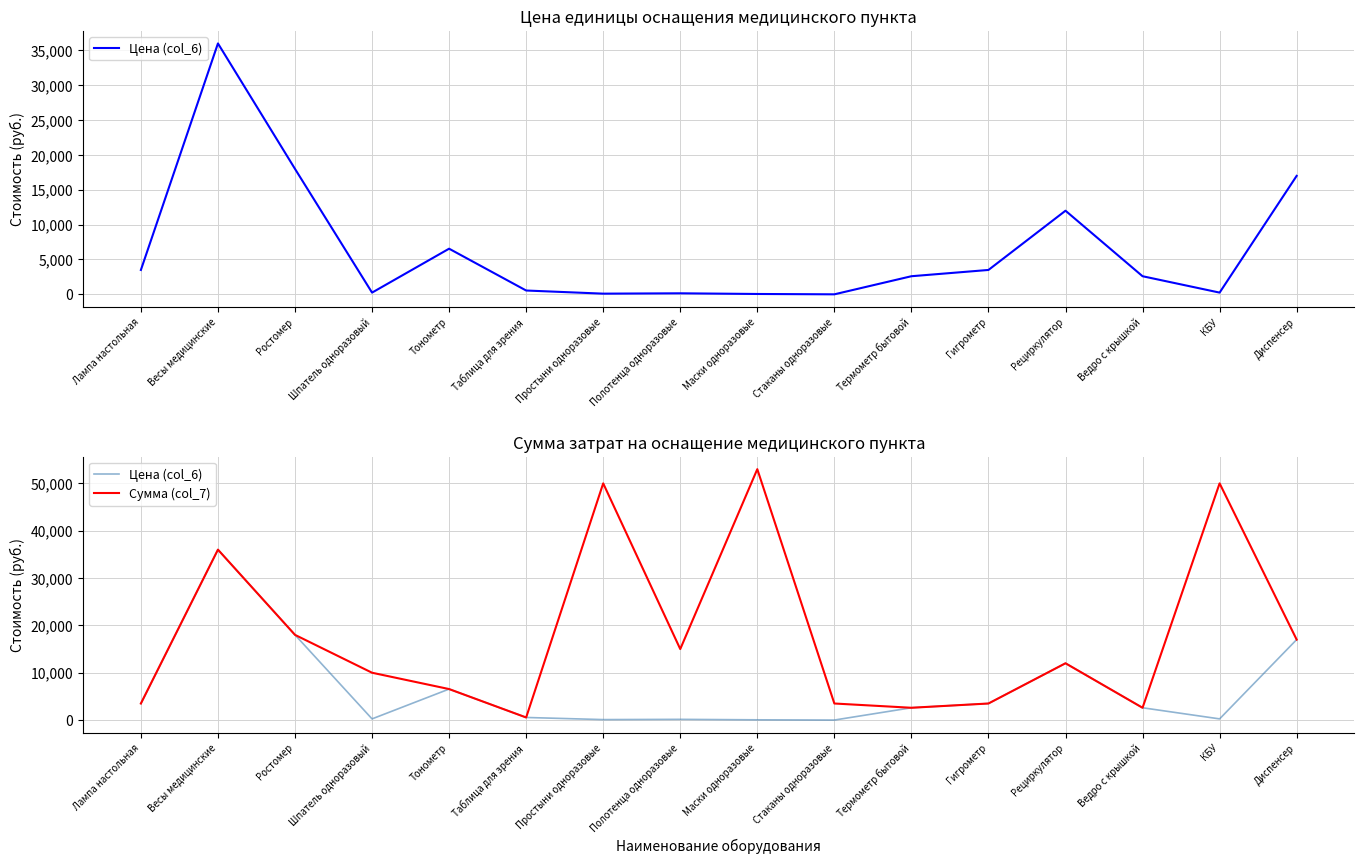

At which label does Цена (col_6) reach its minimum?

Стаканы одноразовые